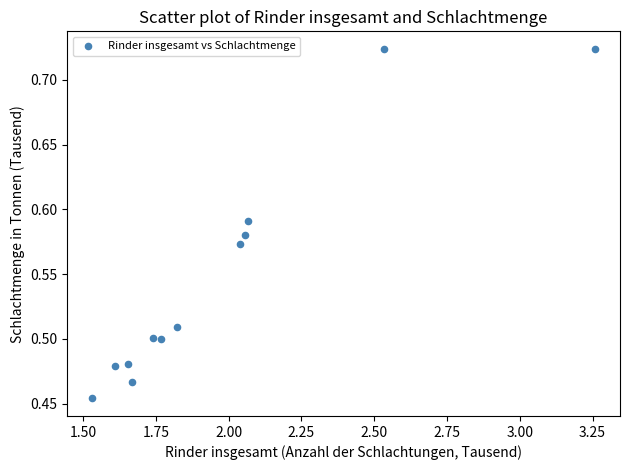

What is the average X value?

2.0